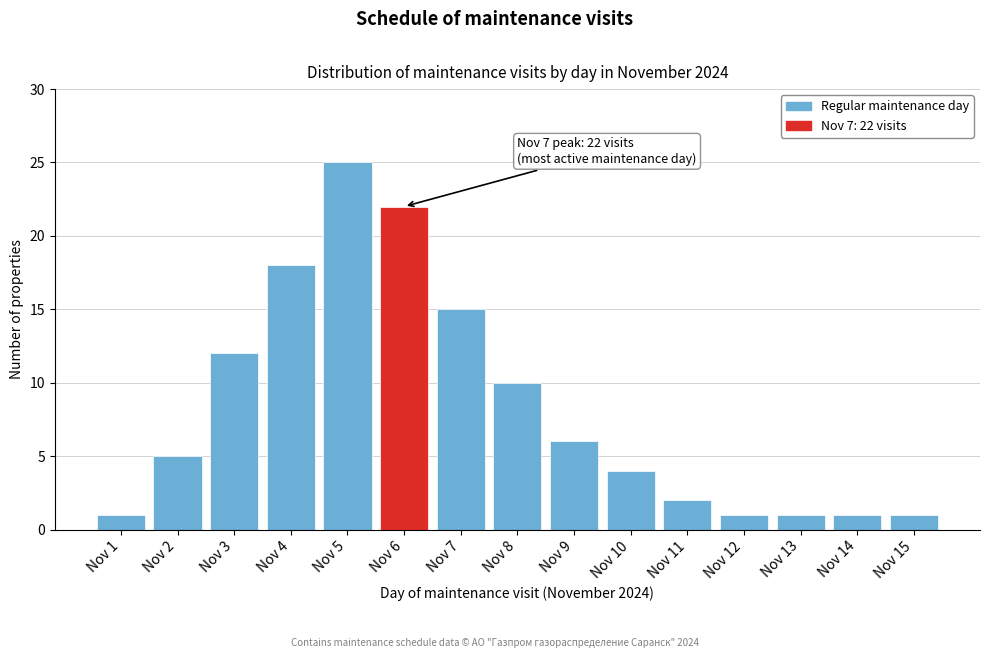

Reading left to right, what are all the values shown in this chart?

Nov 1=1	Nov 2=5	Nov 3=12	Nov 4=18	Nov 5=25	Nov 6=22	Nov 7=15	Nov 8=10	Nov 9=6	Nov 10=4	Nov 11=2	Nov 12=1	Nov 13=1	Nov 14=1	Nov 15=1